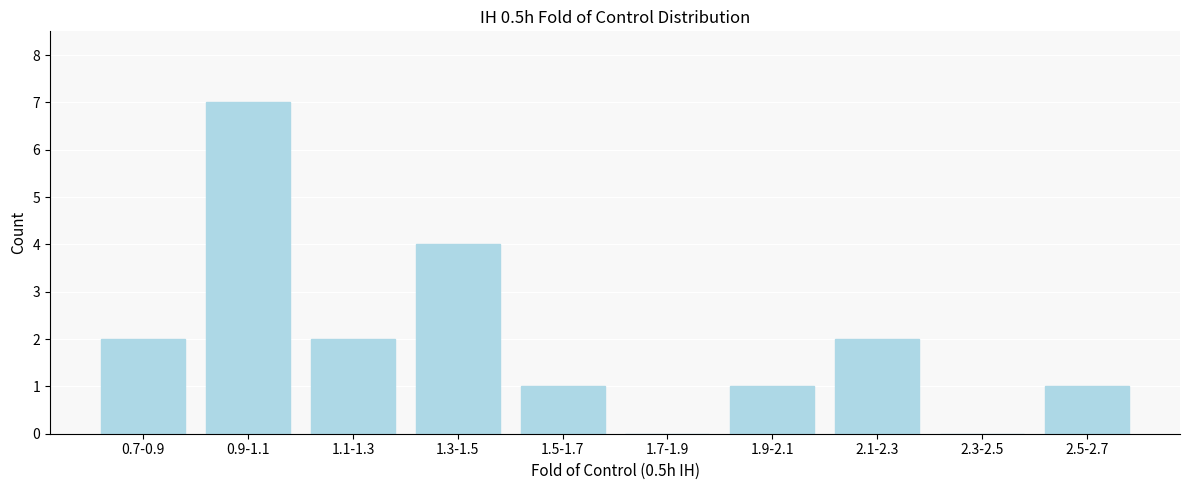

Reading left to right, transcribe all the data shown in this chart.

0.7-0.9=2	0.9-1.1=7	1.1-1.3=2	1.3-1.5=4	1.5-1.7=1	1.7-1.9=0	1.9-2.1=1	2.1-2.3=2	2.3-2.5=0	2.5-2.7=1